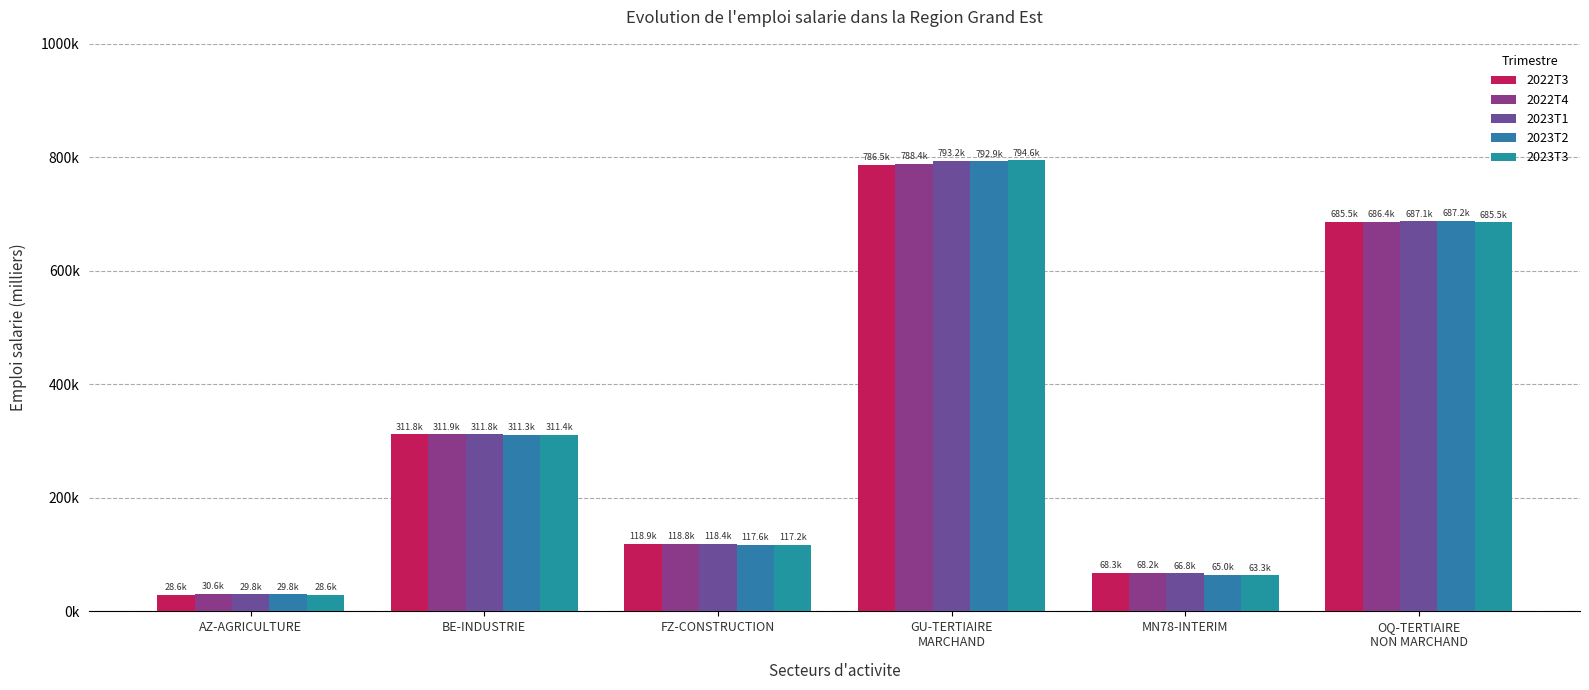

Reading left to right, transcribe all the data shown in this chart.

2022T3: AZ-AGRICULTURE=28566.5	BE-INDUSTRIE=311804.0	FZ-CONSTRUCTION=118924.2	GU-TERTIAIRE
MARCHAND=786536.3	MN78-INTERIM=68341.1	OQ-TERTIAIRE
NON MARCHAND=685515.5
2022T4: AZ-AGRICULTURE=30601.3	BE-INDUSTRIE=311851.1	FZ-CONSTRUCTION=118775.5	GU-TERTIAIRE
MARCHAND=788352.2	MN78-INTERIM=68203.3	OQ-TERTIAIRE
NON MARCHAND=686448.4
2023T1: AZ-AGRICULTURE=29815.7	BE-INDUSTRIE=311793.4	FZ-CONSTRUCTION=118365.6	GU-TERTIAIRE
MARCHAND=793224.4	MN78-INTERIM=66802.6	OQ-TERTIAIRE
NON MARCHAND=687129.8
2023T2: AZ-AGRICULTURE=29822.5	BE-INDUSTRIE=311261.0	FZ-CONSTRUCTION=117645.0	GU-TERTIAIRE
MARCHAND=792869.0	MN78-INTERIM=64988.2	OQ-TERTIAIRE
NON MARCHAND=687248.5
2023T3: AZ-AGRICULTURE=28575.5	BE-INDUSTRIE=311382.1	FZ-CONSTRUCTION=117196.0	GU-TERTIAIRE
MARCHAND=794579.0	MN78-INTERIM=63325.7	OQ-TERTIAIRE
NON MARCHAND=685455.0